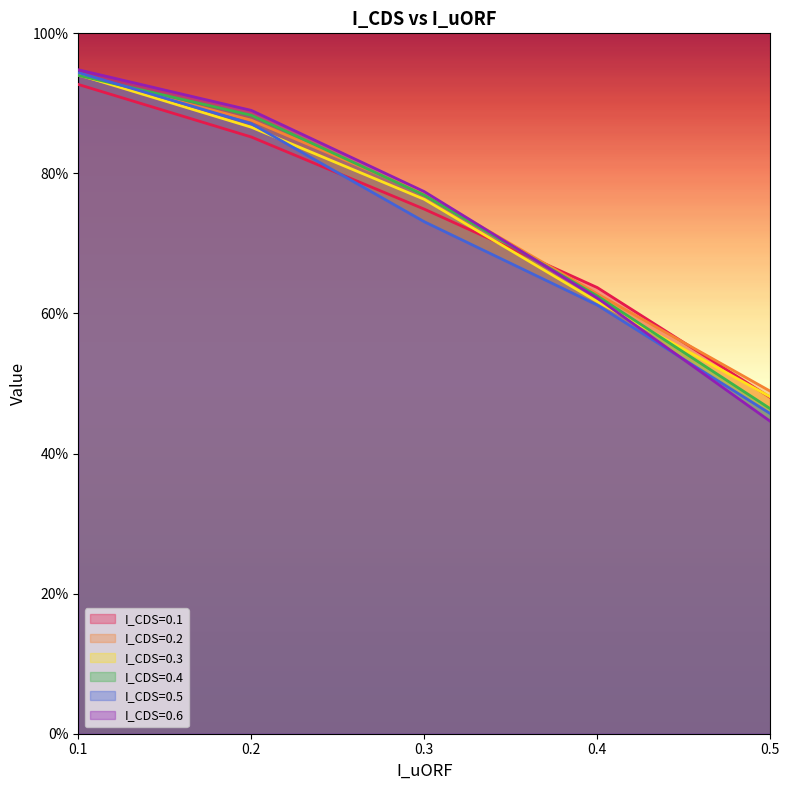

True or false: I_CDS=0.4 has a value of 1.3 at 0.2.

False